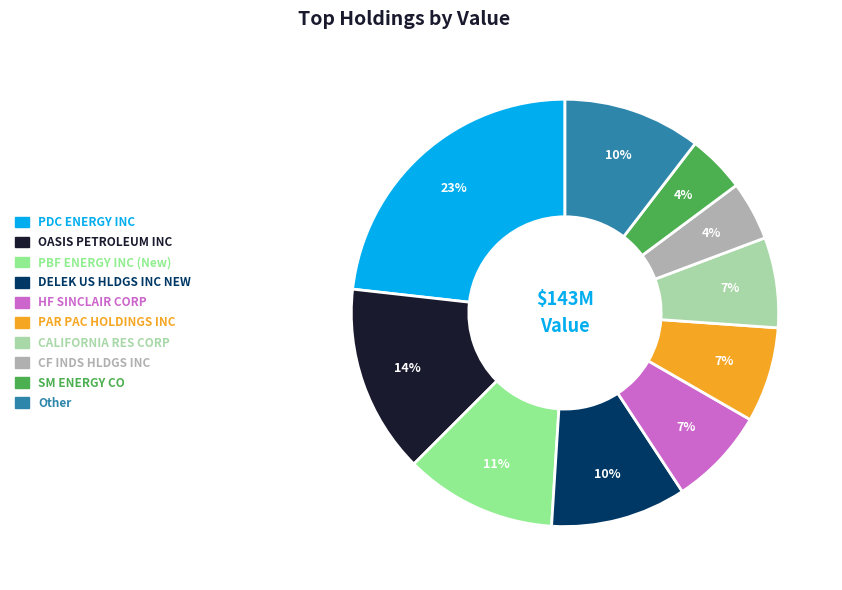

Which slice is the largest?

PDC ENERGY INC